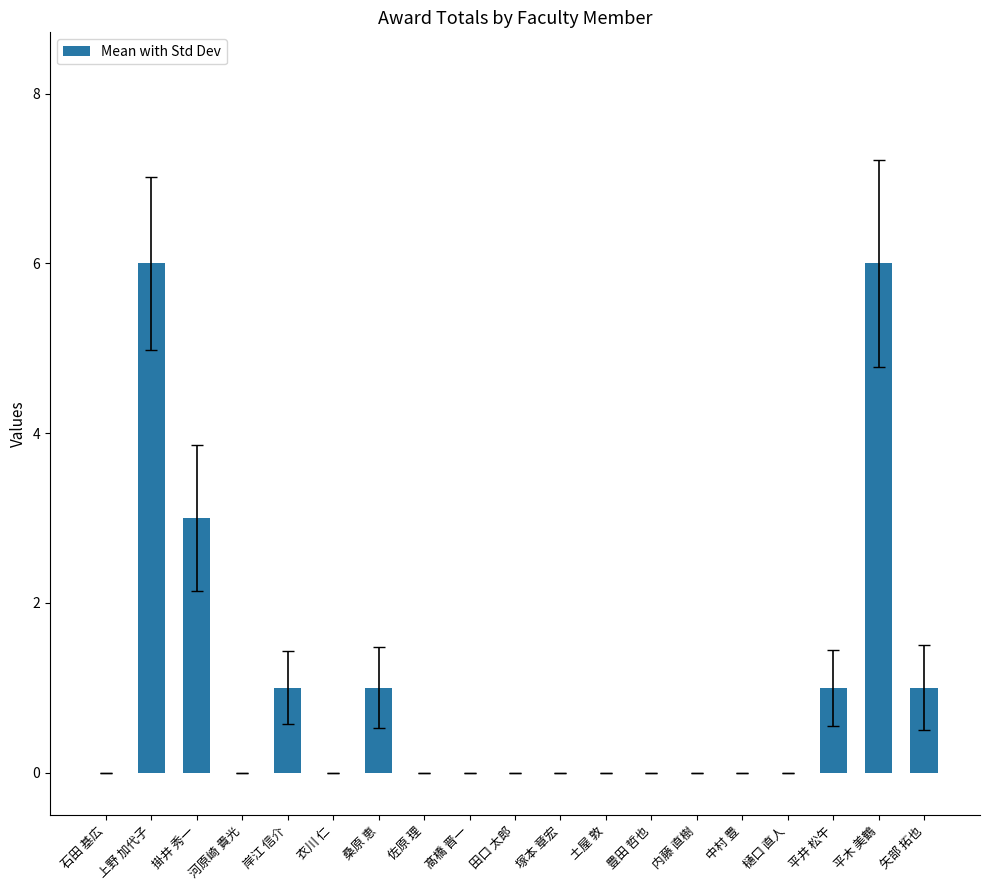

Reading right to left, list all the values displayed in this chart.

矢部 拓也=1	平木 美鶴=6	平井 松午=1	樋口 直人=0	中村 豊=0	内藤 直樹=0	豊田 哲也=0	土屋 敦=0	塚本 章宏=0	田口 太郎=0	髙橋 晋一=0	佐原 理=0	桑原 恵=1	衣川 仁=0	岸江 信介=1	河原崎 貴光=0	掛井 秀一=3	上野 加代子=6	石田 基広=0